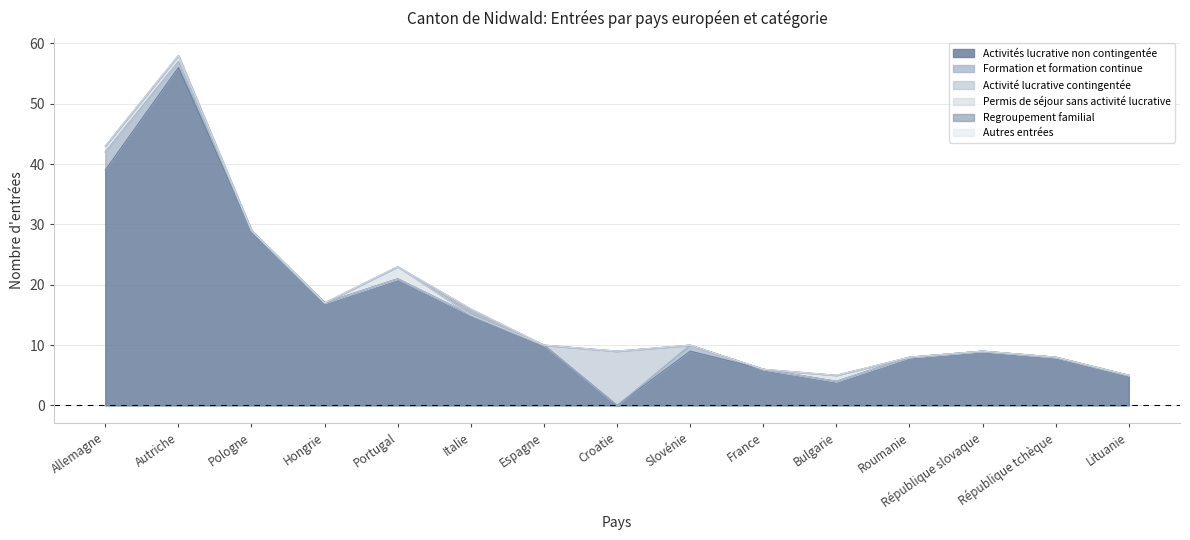

Is the value of Autres entrées at France greater than the value of Activités lucrative non contingentée at Espagne?

No